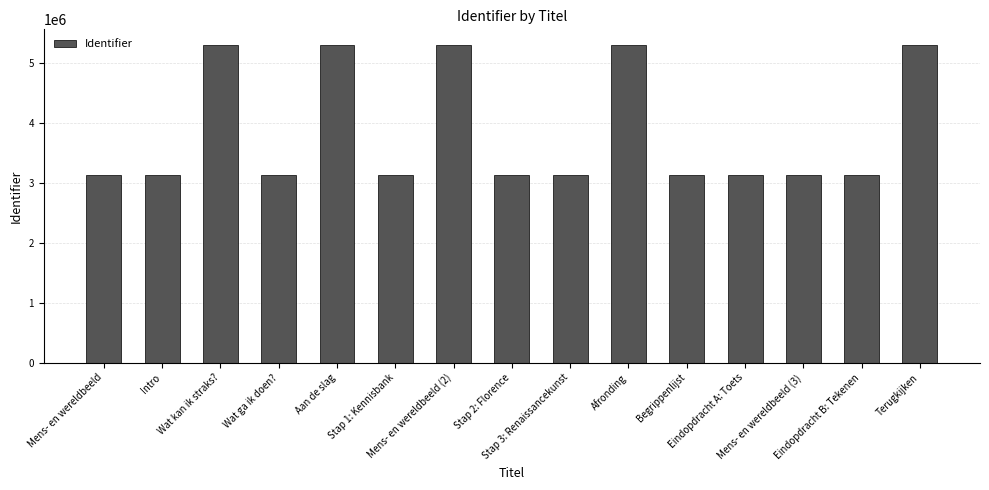

Approximately how many times larger is the value at Begrippenlijst compared to Aan de slag?

0.6